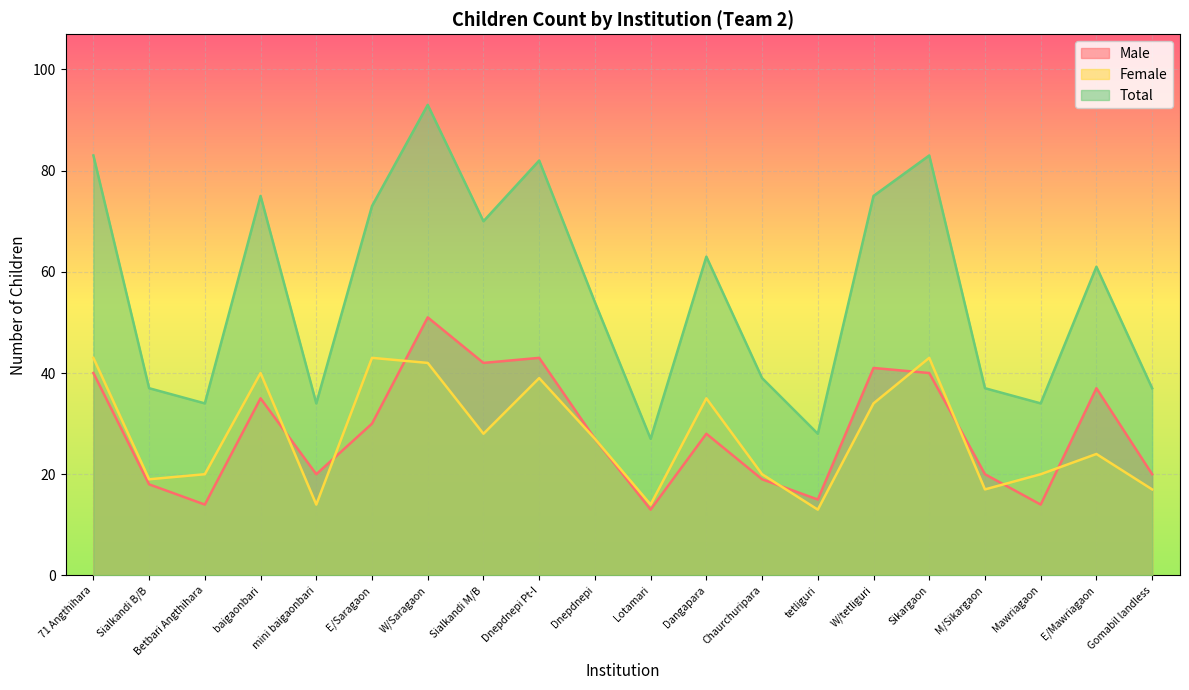

In Total, how many points are lower than both neighbors (excluding endpoints)?

6